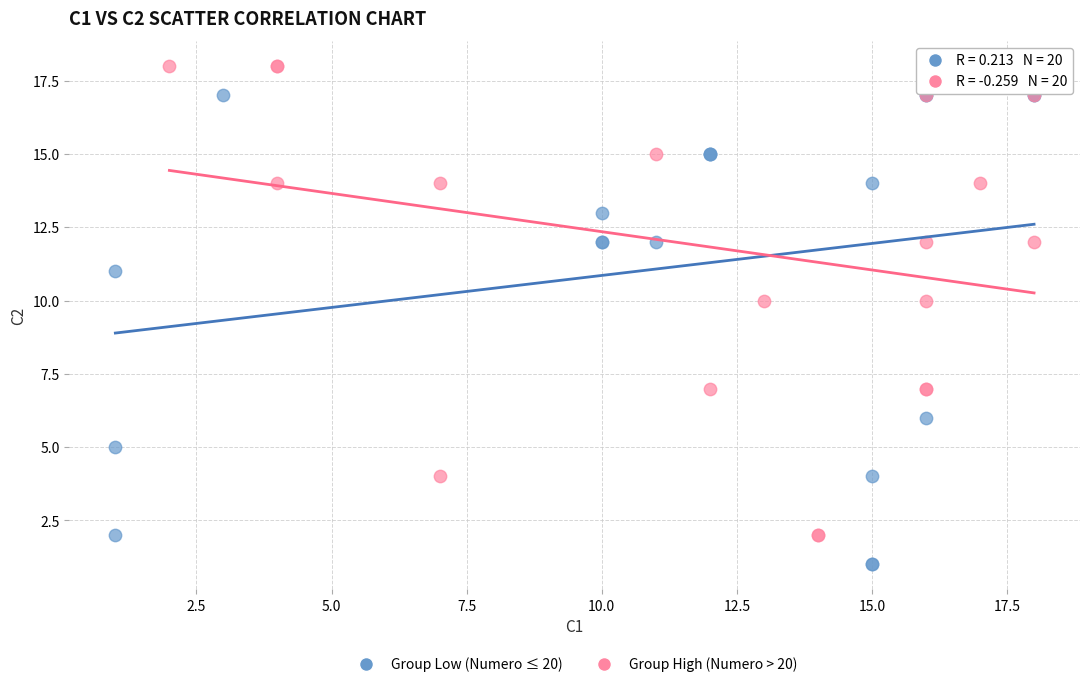

Which series contains the lowest Y value?

Group Low (Numero ≤ 20)